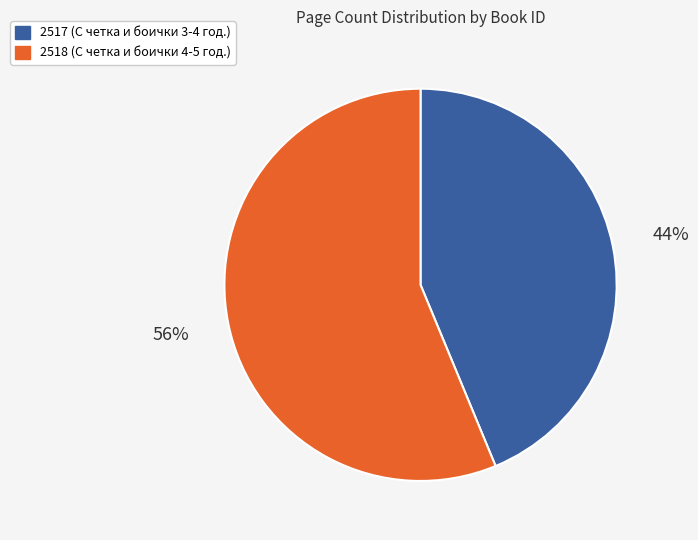

Which slice is the smallest?

2517